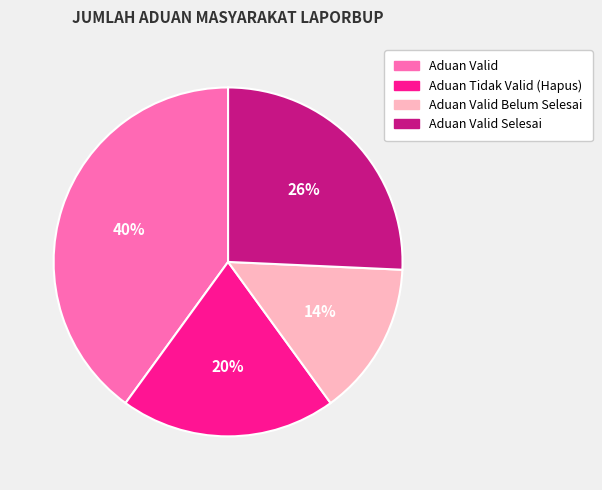

Is there a majority slice in this chart?

No